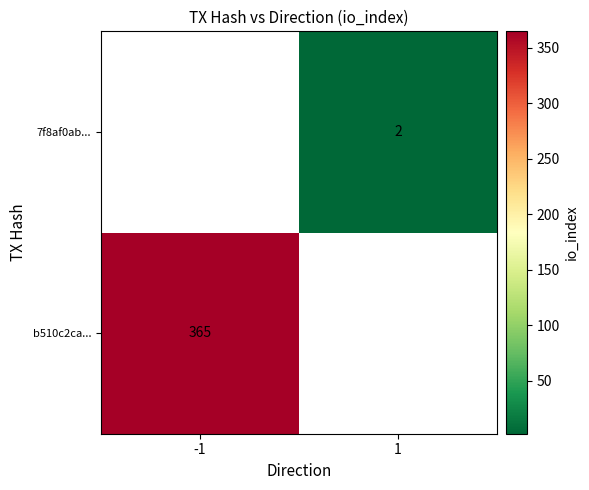

Count the number of data series in this chart.

2